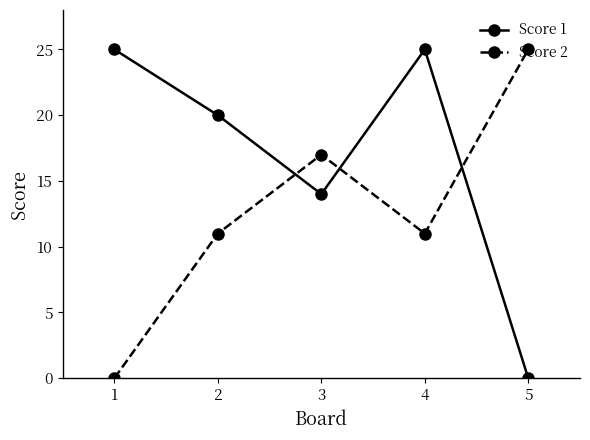

What is the difference between the highest and lowest values at 1?

25